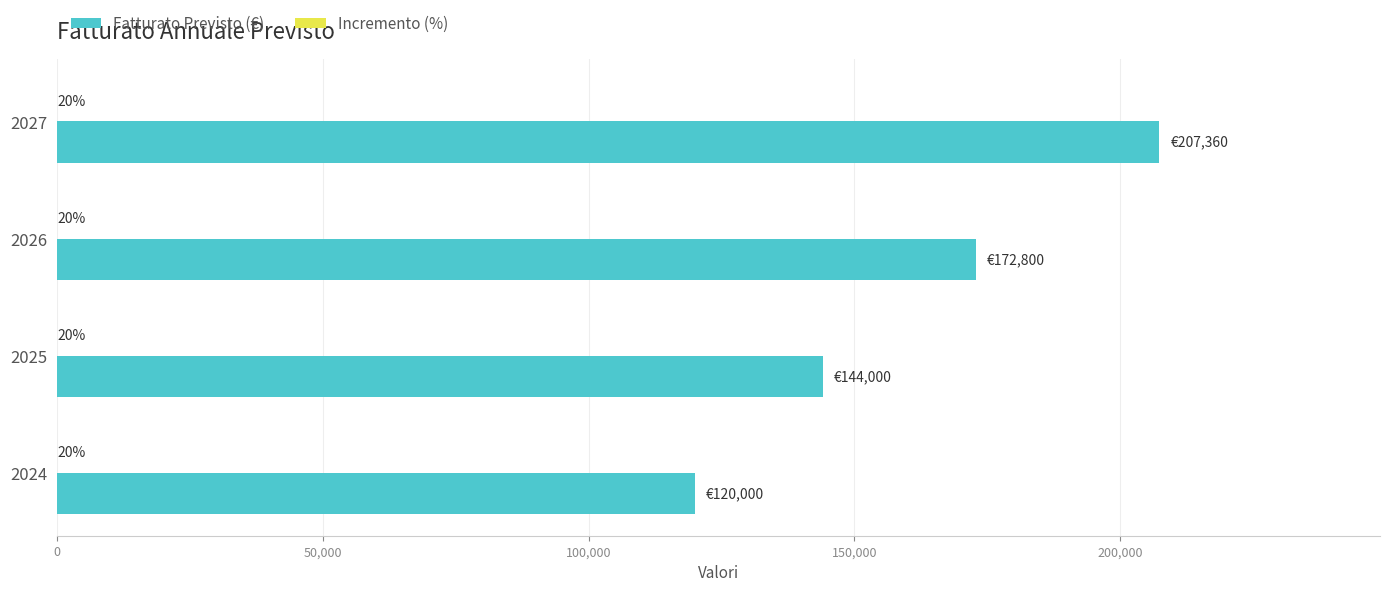

The value of Fatturato Previsto (€) at 2025 is 144000. True or false?

True